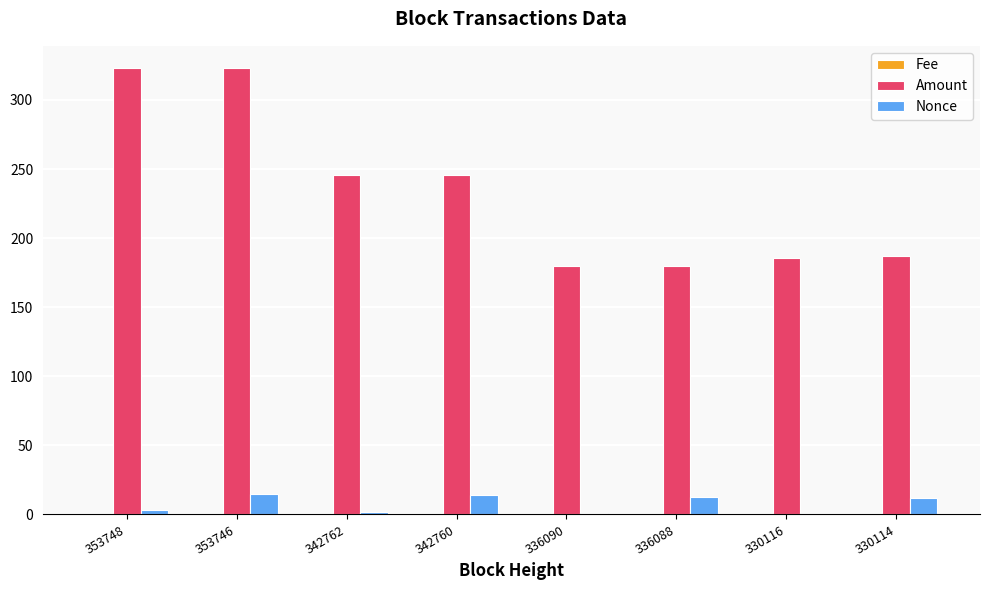

How many categories are shown in the chart?

8